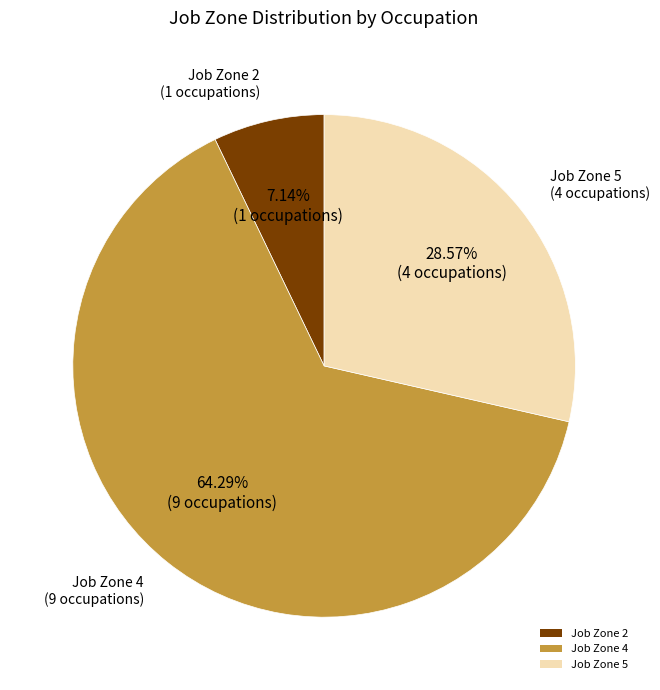

Does Job Zone 4 represent more than half of the total?

Yes